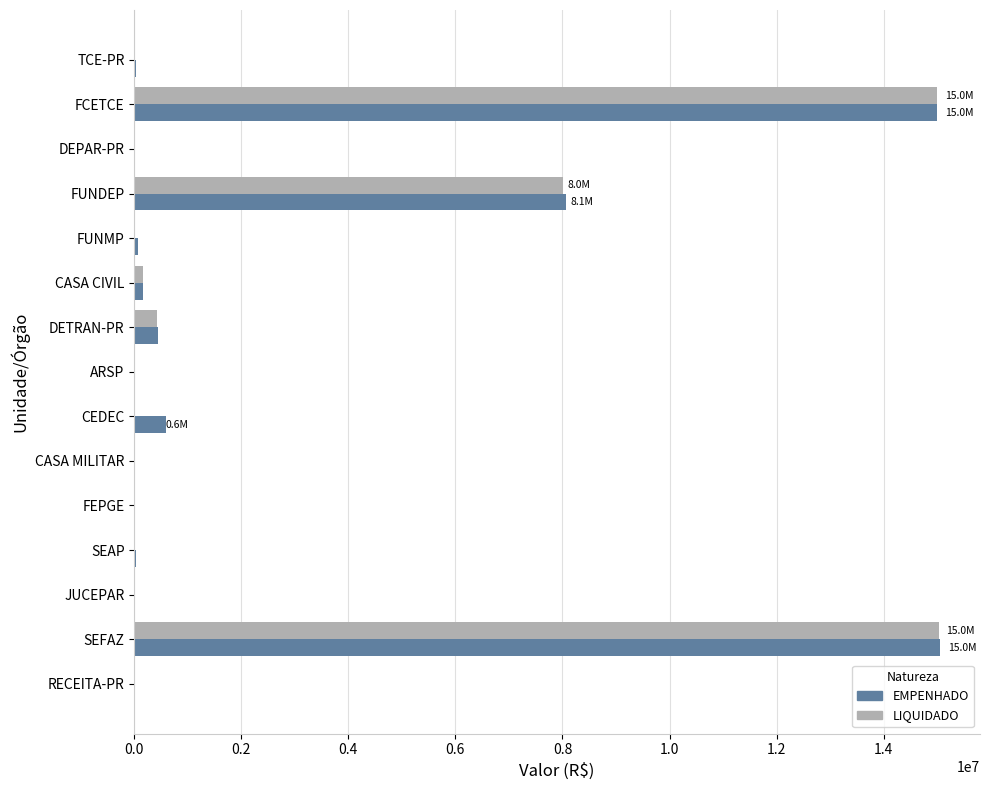

What is the greatest value displayed?

15048474.6